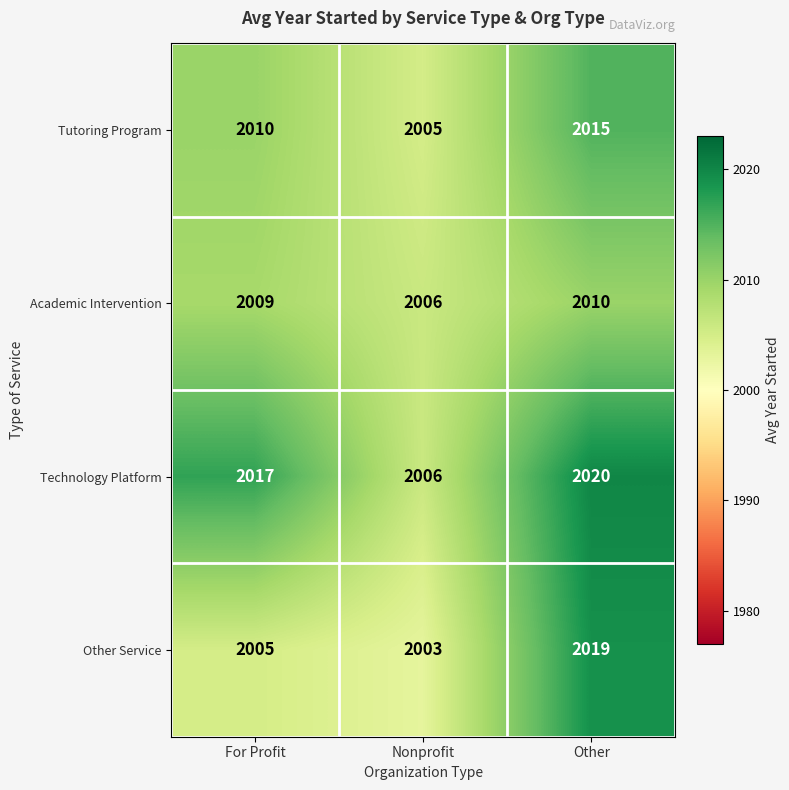

What is the minimum value for Tutoring Program?

2005